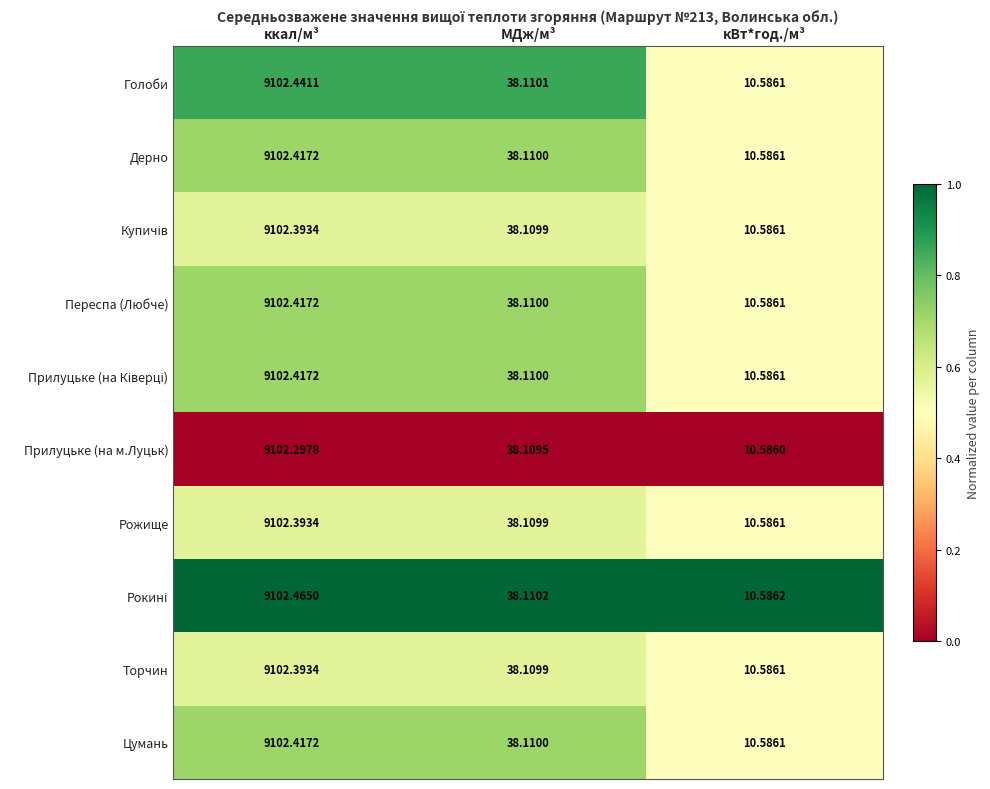

Where does the Цумань series first go above 38?

ккал/м³